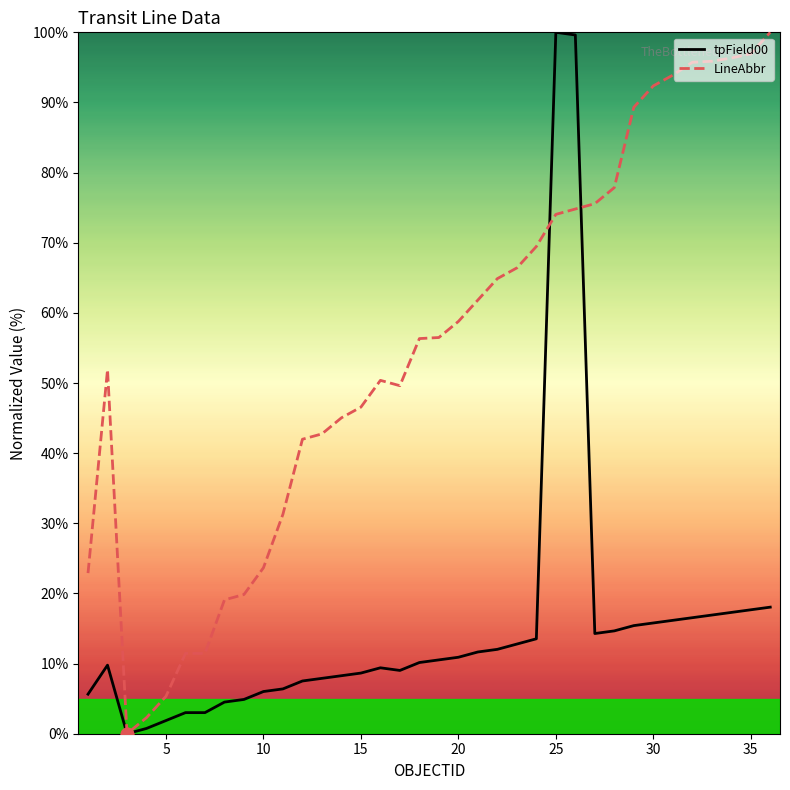

Which series has the largest total across all categories?

LineAbbr